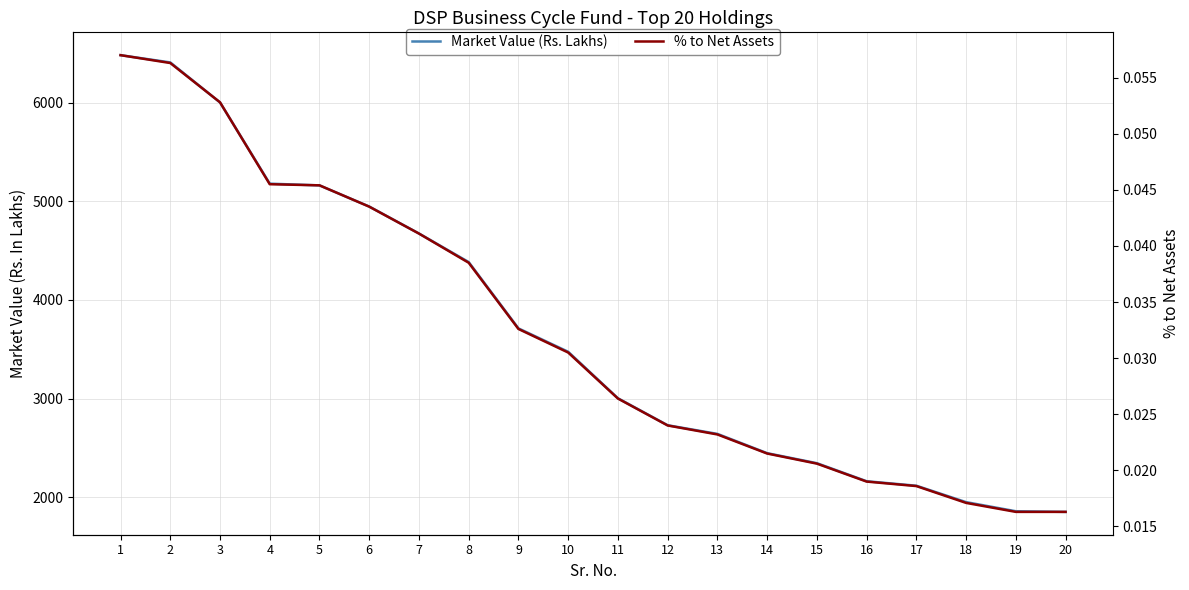

Count the % to Net Assets values in the range 0 to 1.

20